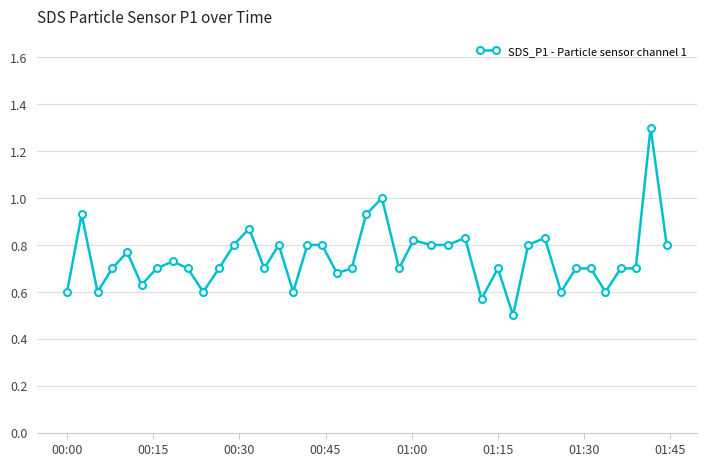

What is the difference between the second highest and minimum values?

0.5